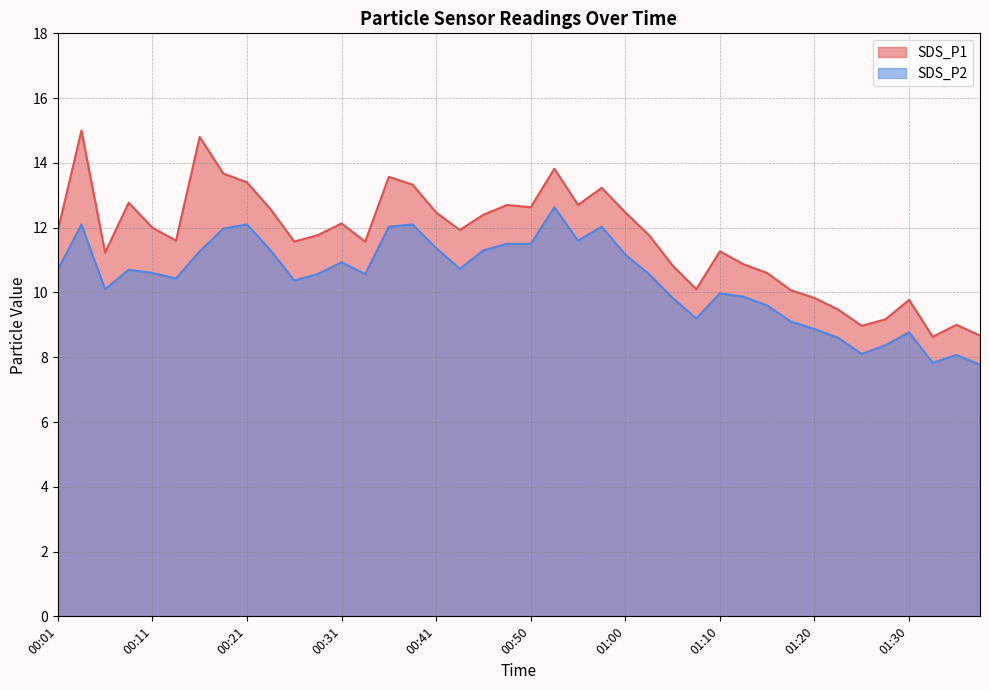

Count the number of categories in the chart.

40